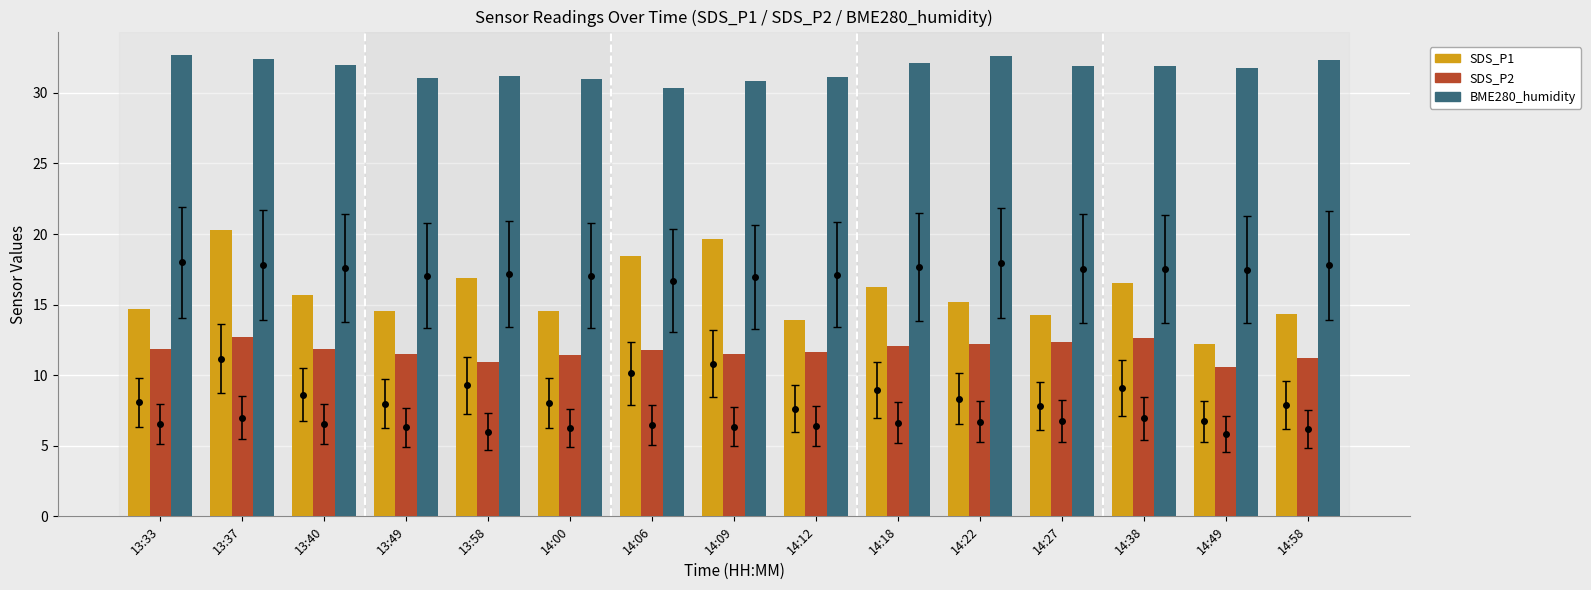

What is the label of the 10th bar from the left?

14:18